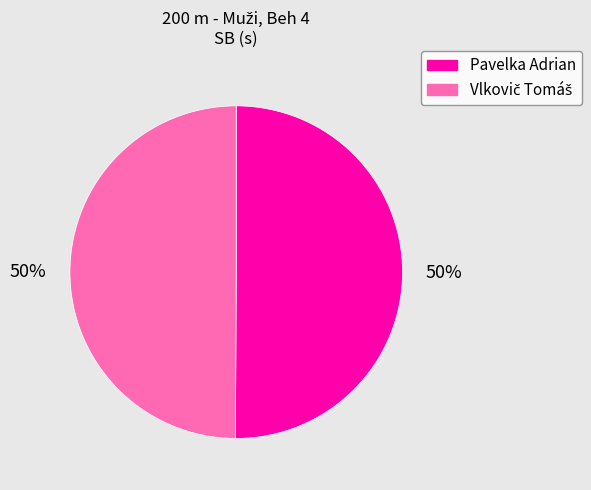

To the nearest percent, what is the average slice percentage?

50%